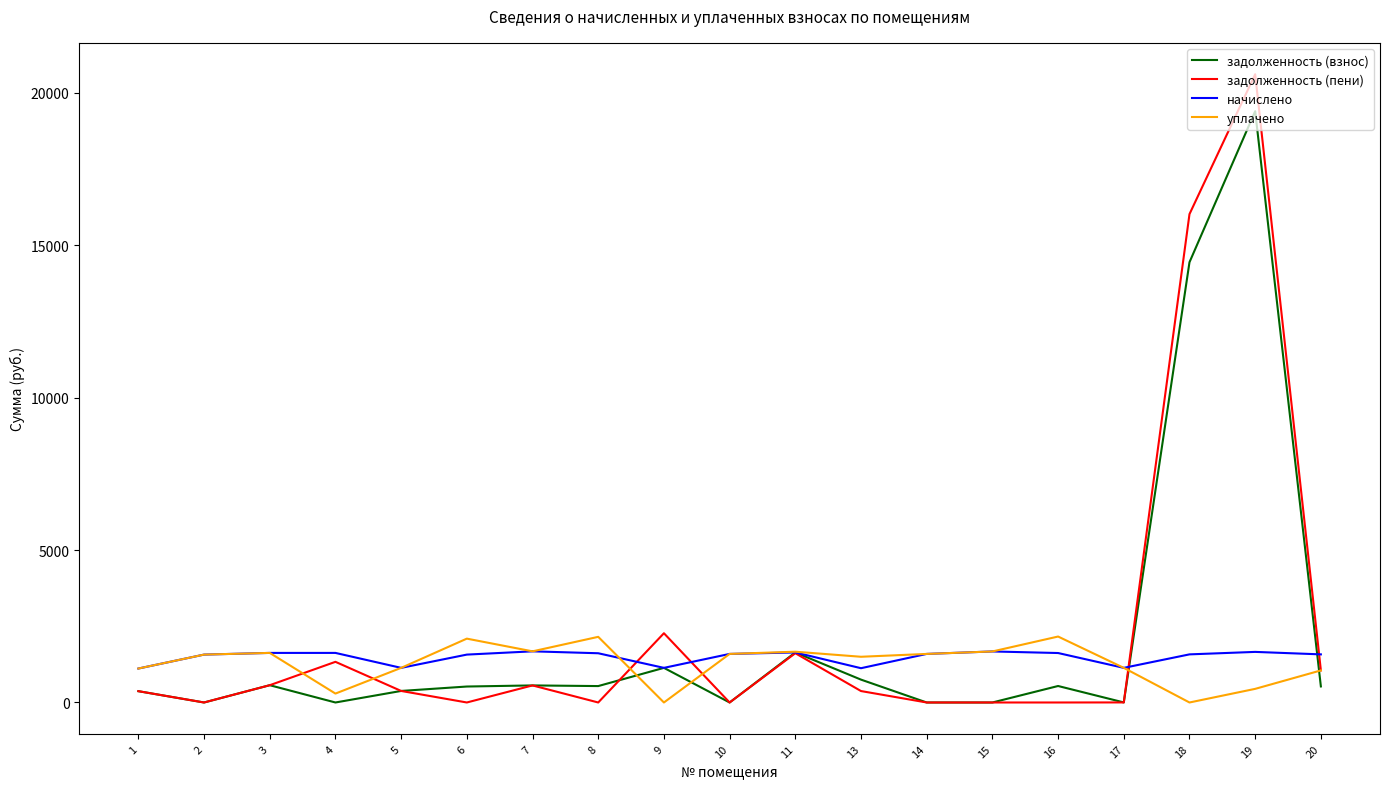

How many values in the начислено series are below 1592?

9